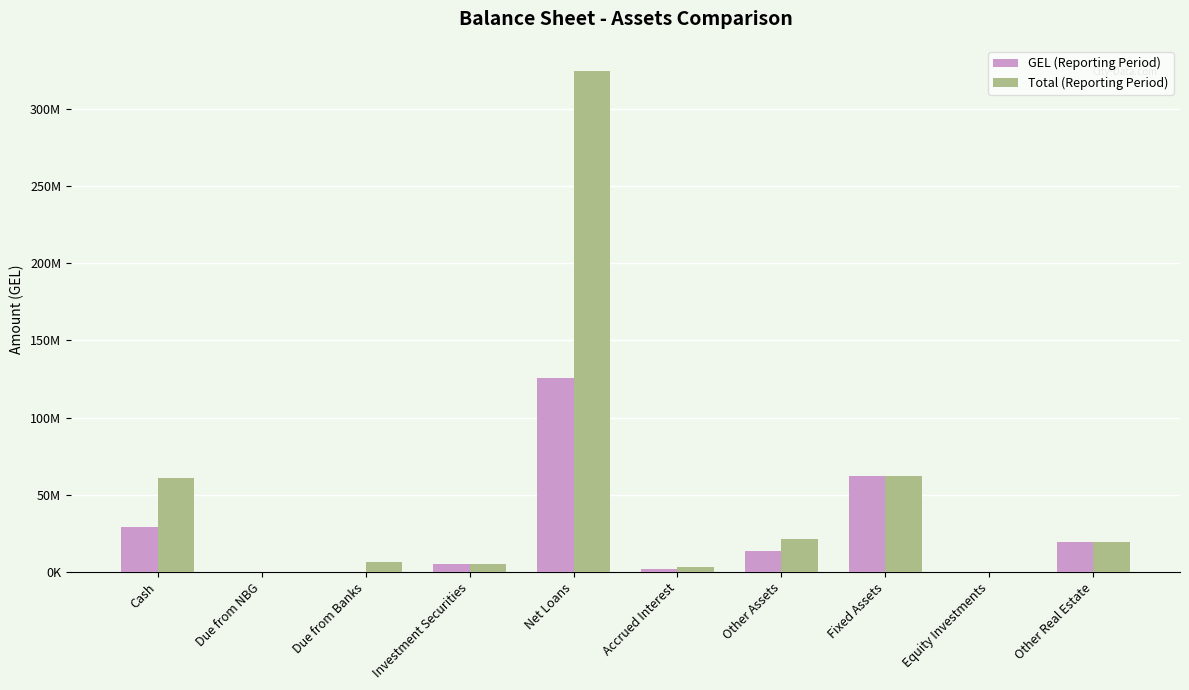

Which series has the largest total across all categories?

Total (Reporting Period)